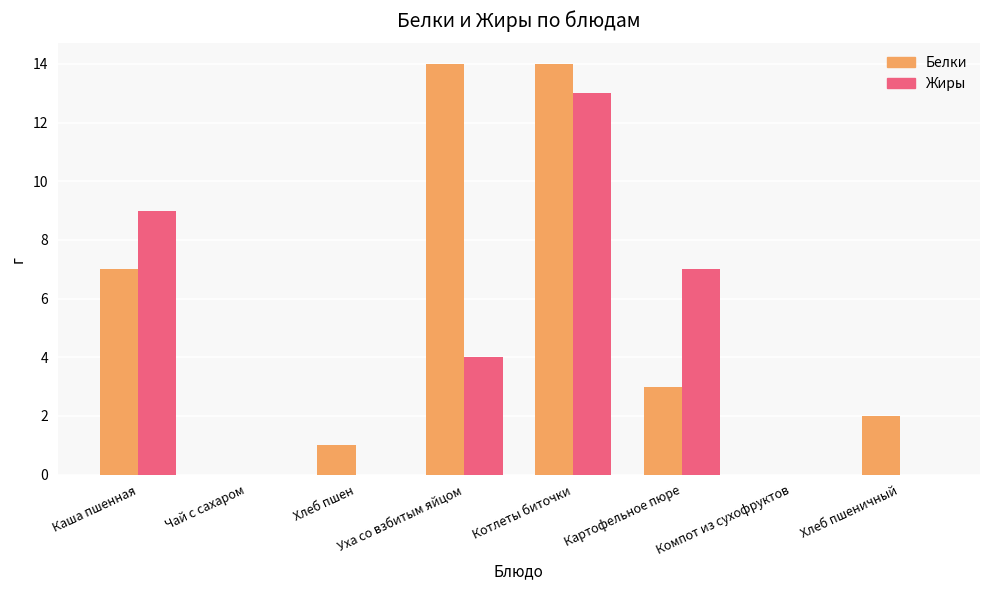

At which label does Жиры reach its peak?

Котлеты биточки